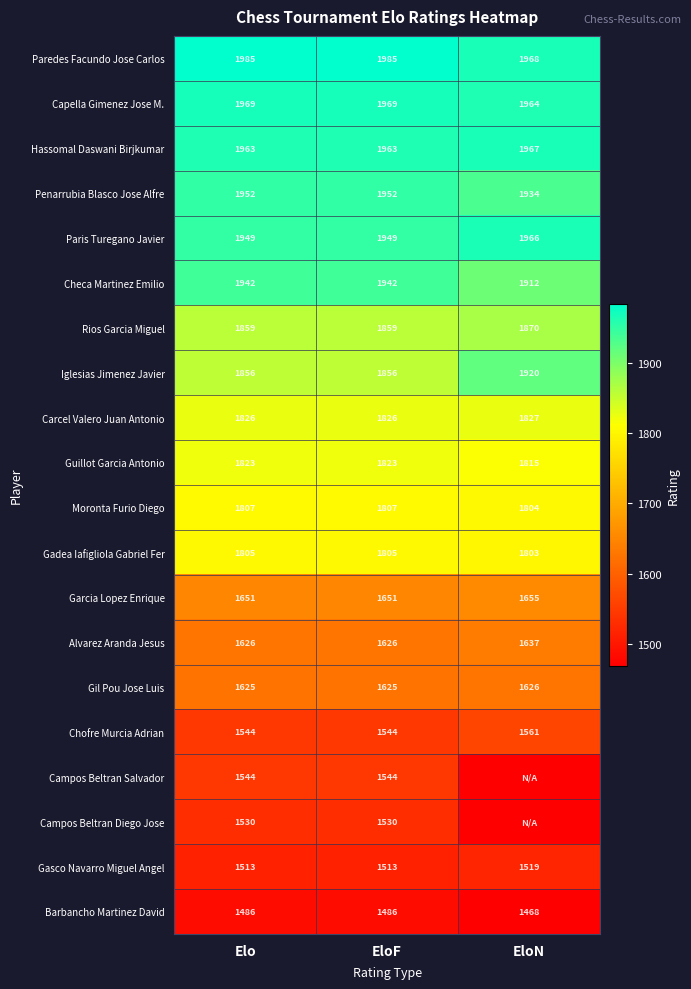

At which category is the sum across all series the highest?

Elo